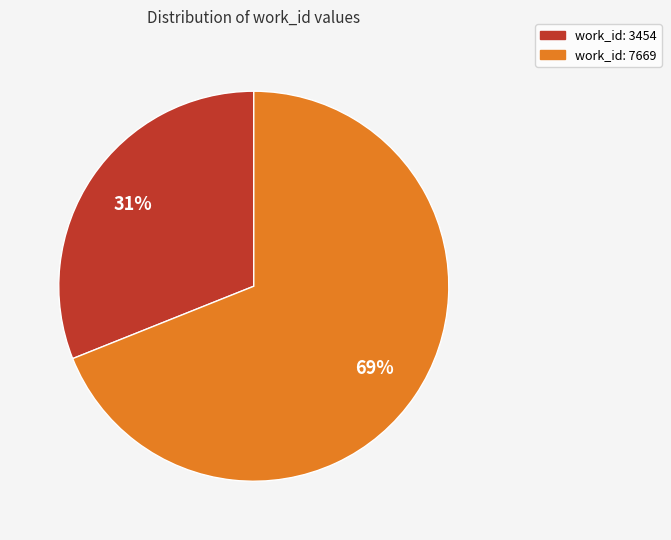

Does work_id: 3454 account for over 50% of the chart?

No